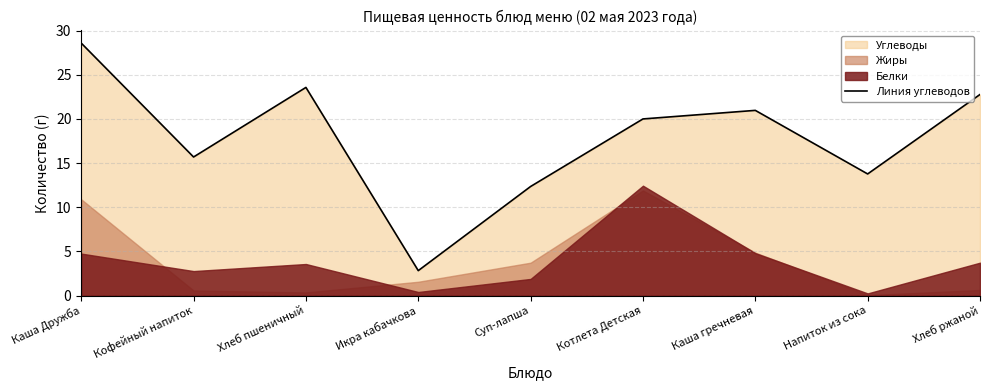

Reading left to right, extract all data points from this chart.

Каша Дружба=28.6	Кофейный напиток=15.7	Хлеб пшеничный=23.6	Икра кабачкова=2.8	Суп-лапша=12.3	Котлета Детская=20.0	Каша гречневая=21.0	Напиток из сока=13.8	Хлеб ржаной=22.8